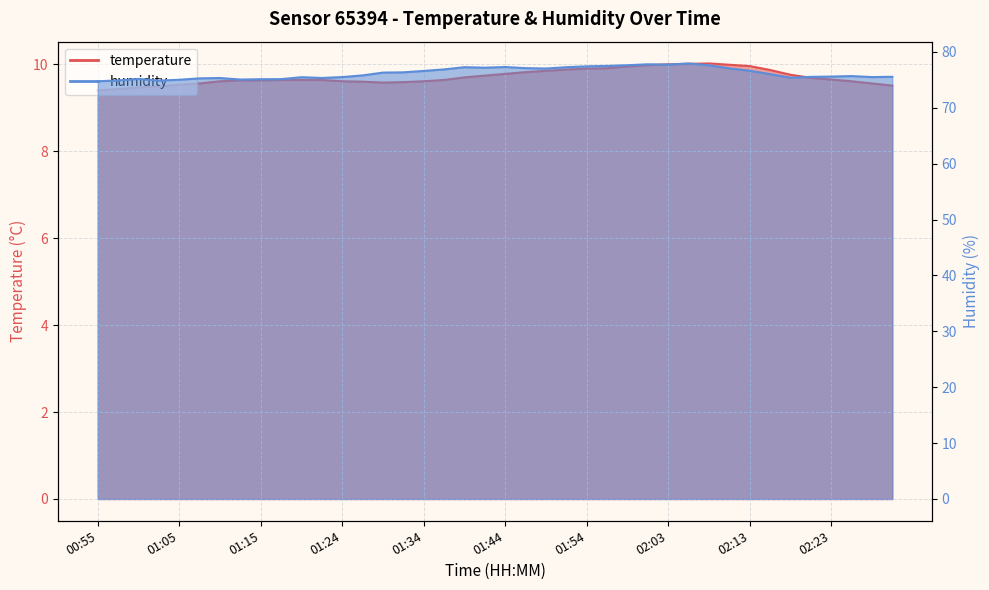

At which category does temperature reach its first local peak?

02:08